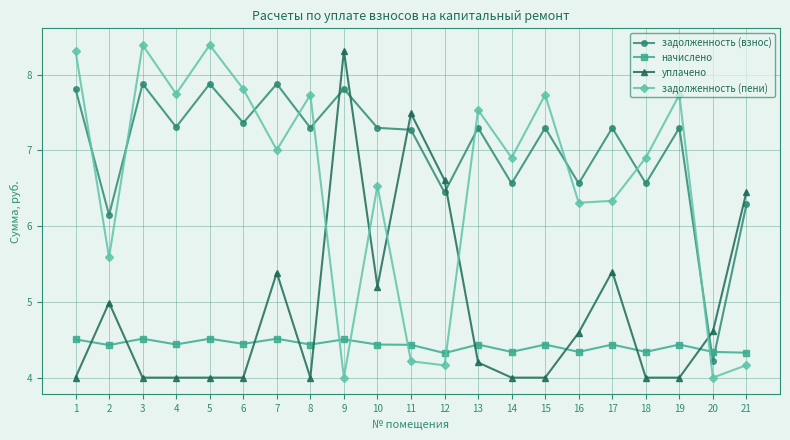

List the series in order of their overall mean, highest first.

задолженность (взнос), задолженность (пени), уплачено, начислено